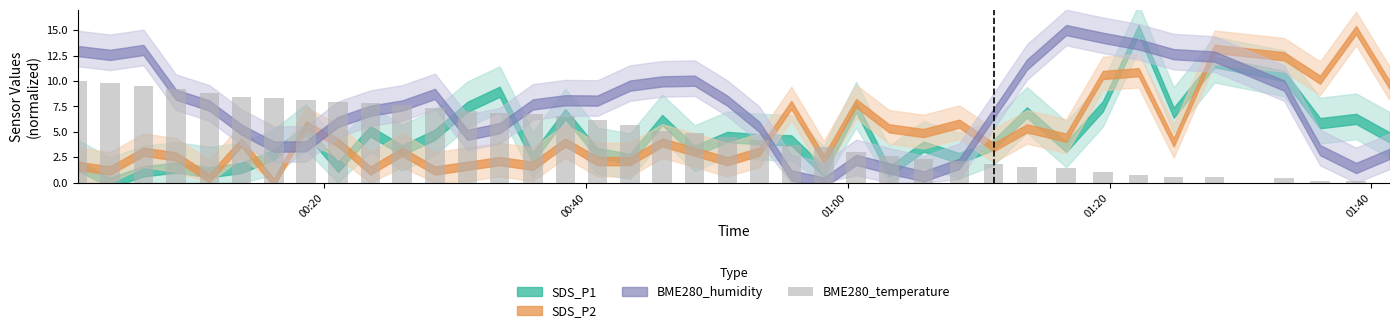

Reading left to right, transcribe all the data shown in this chart.

10.0	9.8	9.5	9.2	8.8	8.5	8.4	8.2	8.0	7.9	7.7	7.3	7.0	6.8	6.7	6.5	6.1	5.7	5.1	4.9	4.5	4.2	3.7	3.5	3.1	2.7	2.3	2.1	1.8	1.5	1.4	1.0	0.7	0.5	0.5	0.4	0.2	0.2	0.0